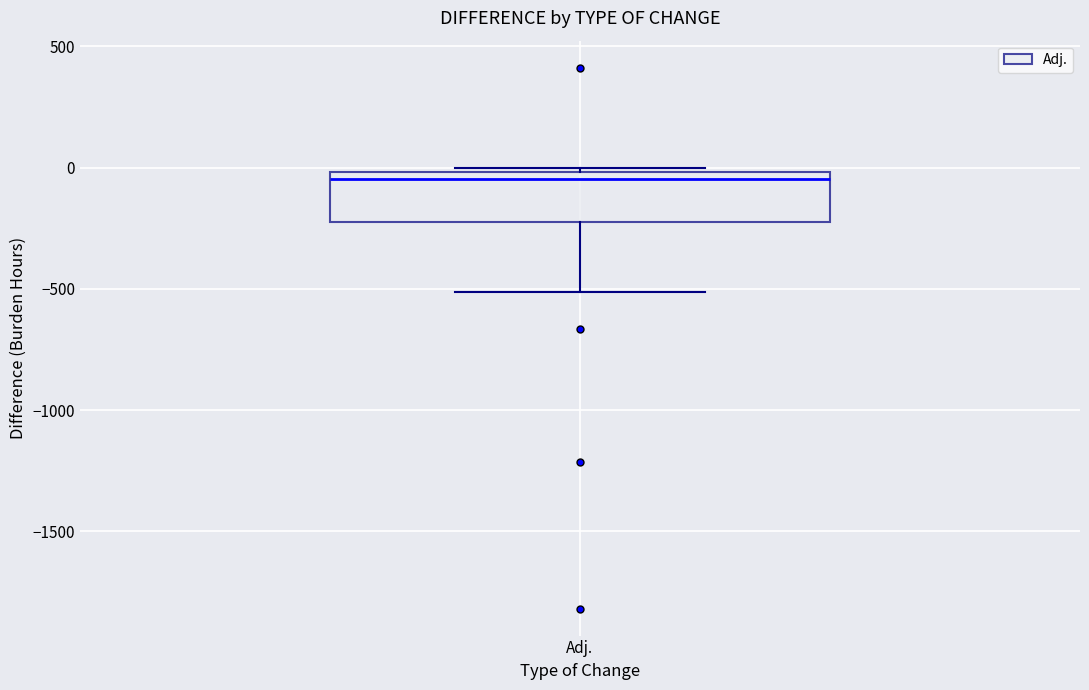

Read this box plot against the y-axis: the position of the median line, the range covered by the box, and the ends of both whiskers. The values are not printed on the chart, so give them approximately, as read against the axis.

median -50, box -200 to 0, whiskers -500 to 0 (just above the box's upper edge)